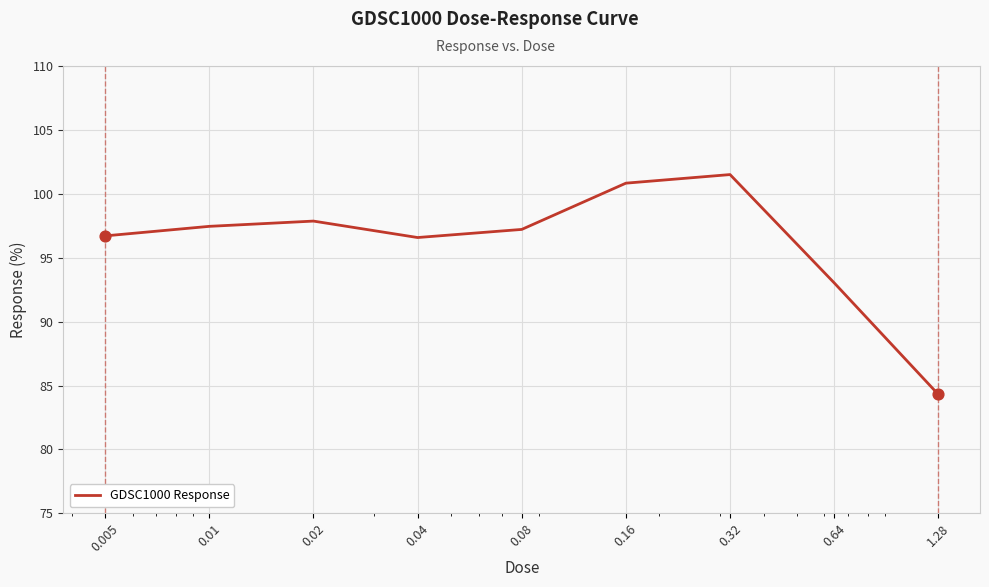

What is the greatest value displayed?

101.5